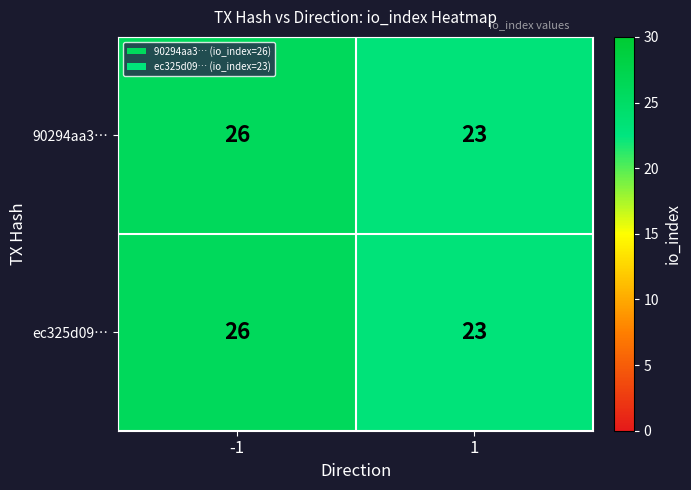

What is the sum of all 90294aa3… values?

49